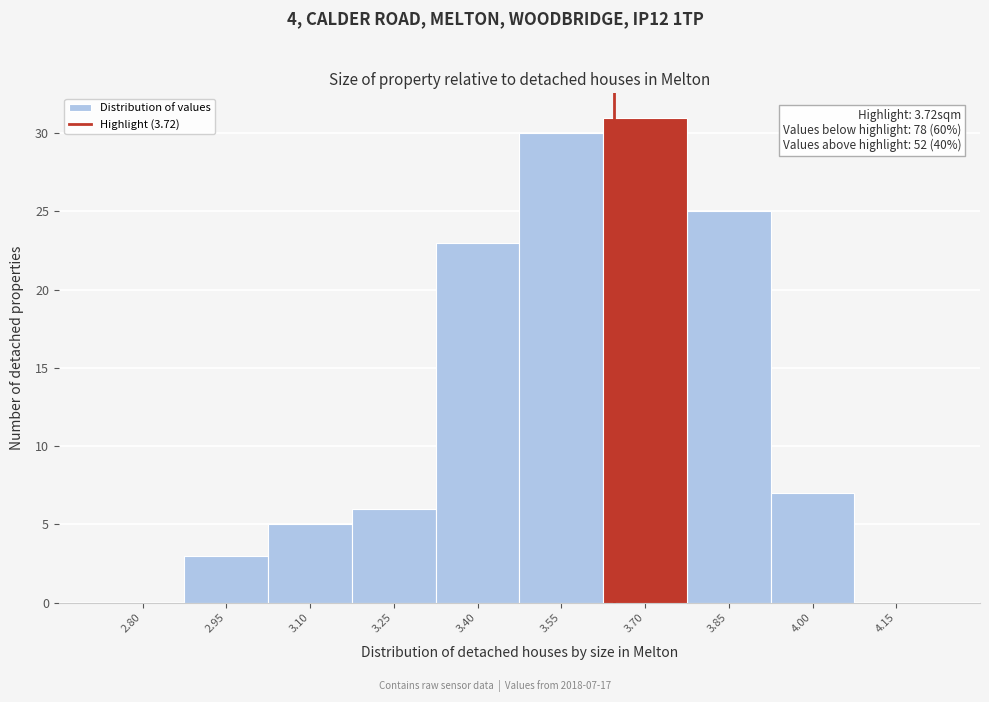

Reading left to right, what are all the values shown in this chart?

2.80=0	2.95=3	3.10=5	3.25=6	3.40=23	3.55=30	3.70=31	3.85=25	4.00=7	4.15=0